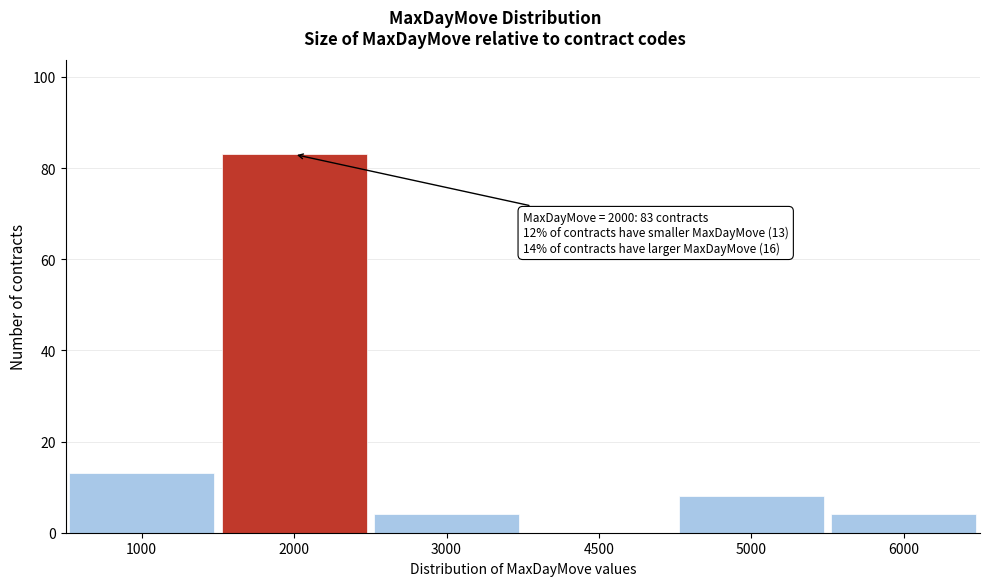

Reading right to left, what are all the values shown in this chart?

6000=4	5000=8	4500=0	3000=4	2000=83	1000=13